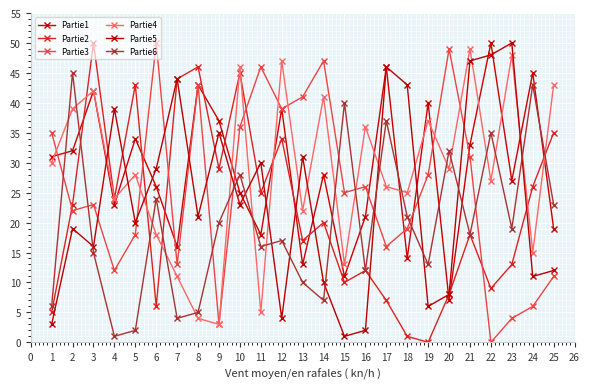

What is the minimum value for Partie6?

1